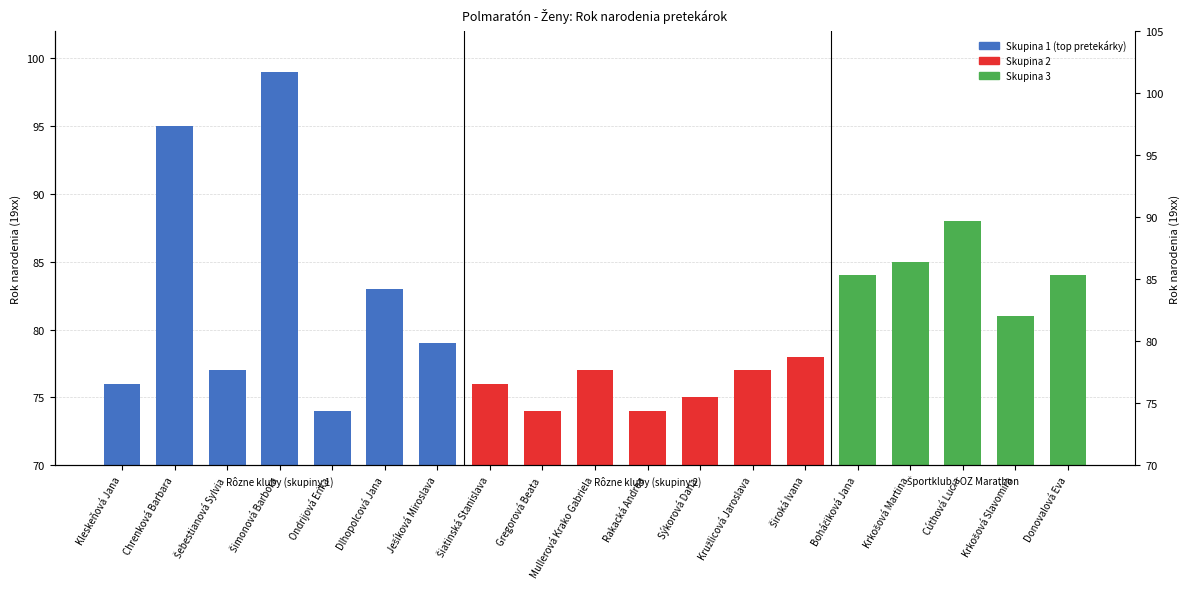

Where is the data nearest to the value 86?

Krkošová Martina